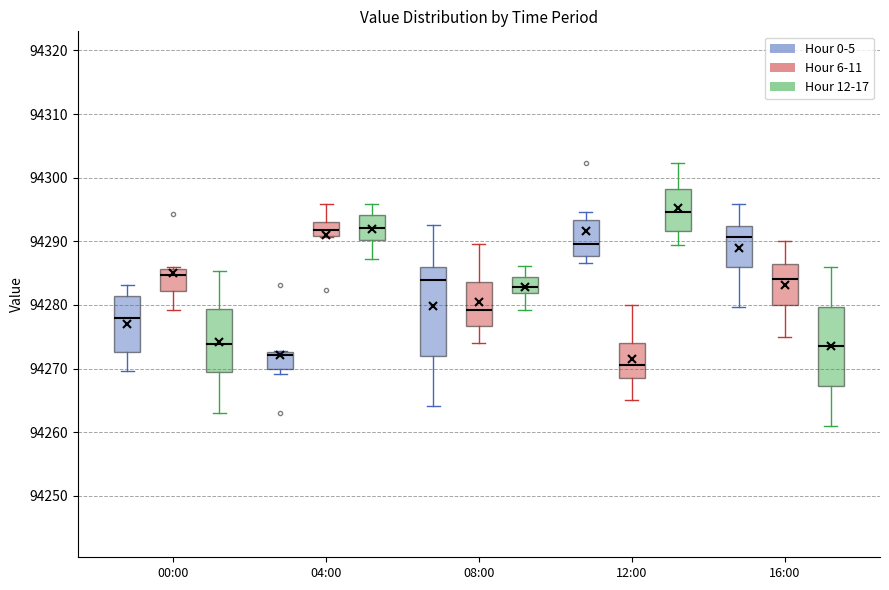

Reading left to right, read every box against the y-axis: the position of its median line, the range the box covers, and the ends of its whiskers. The values are not printed on the chart, so give them approximately, as read against the axis.

00:00 (Hour 0-5): median 94278, box 94273 to 94281, whiskers 94270 to 94283
00:00 (Hour 6-11): median 94285, box 94282 to 94286, whiskers 94279 to 94286
00:00 (Hour 12-17): median 94274, box 94269 to 94279, whiskers 94263 to 94285
04:00 (Hour 0-5): median 94272, box 94270 to 94273, whiskers 94269 to 94273
04:00 (Hour 6-11): median 94292, box 94291 to 94293, whiskers 94291 to 94296
04:00 (Hour 12-17): median 94292, box 94290 to 94294, whiskers 94287 to 94296
08:00 (Hour 0-5): median 94284, box 94272 to 94286, whiskers 94264 to 94293
08:00 (Hour 6-11): median 94279, box 94277 to 94284, whiskers 94274 to 94290
08:00 (Hour 12-17): median 94283, box 94282 to 94284, whiskers 94279 to 94286
12:00 (Hour 0-5): median 94290, box 94288 to 94293, whiskers 94287 to 94295
12:00 (Hour 6-11): median 94271, box 94269 to 94274, whiskers 94265 to 94280
12:00 (Hour 12-17): median 94295, box 94292 to 94298, whiskers 94289 to 94302
16:00 (Hour 0-5): median 94291, box 94286 to 94292, whiskers 94280 to 94296
16:00 (Hour 6-11): median 94284, box 94280 to 94287, whiskers 94275 to 94290
16:00 (Hour 12-17): median 94274, box 94267 to 94280, whiskers 94261 to 94286